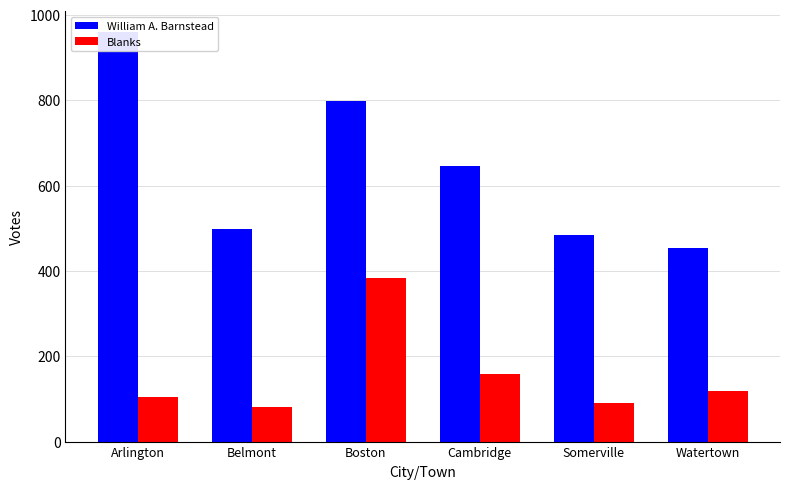

True or false: William A. Barnstead has a value of 1140 at Cambridge.

False